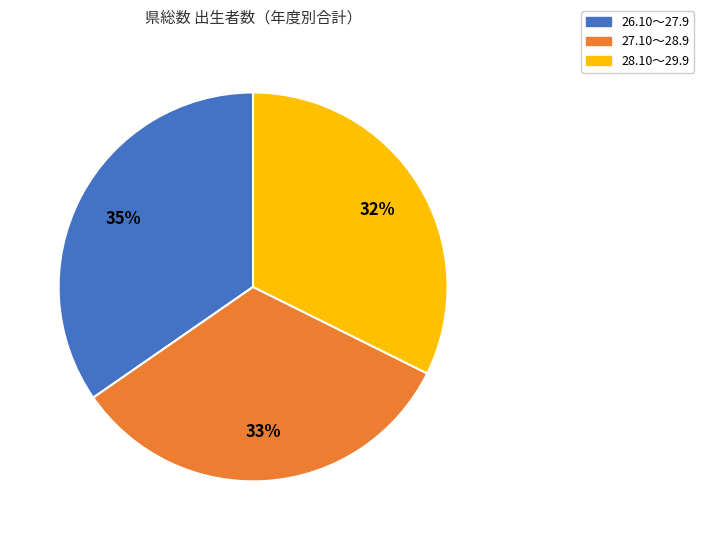

Do 26.10～27.9 and 28.10～29.9 together represent more than half of the pie?

Yes